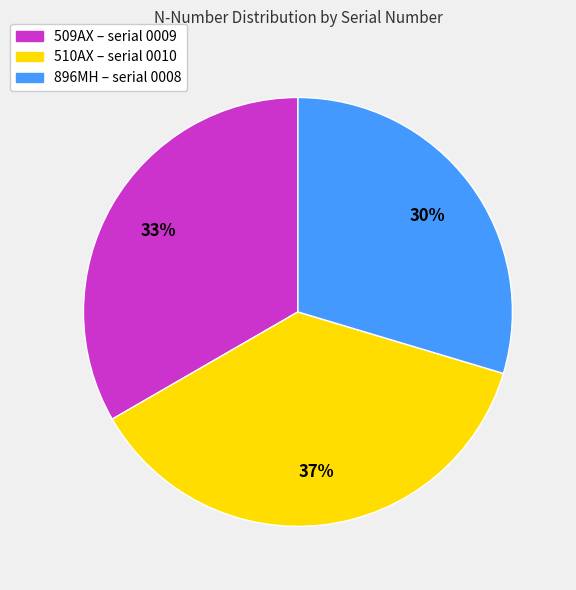

Between 509AX and 510AX, which is larger?

510AX